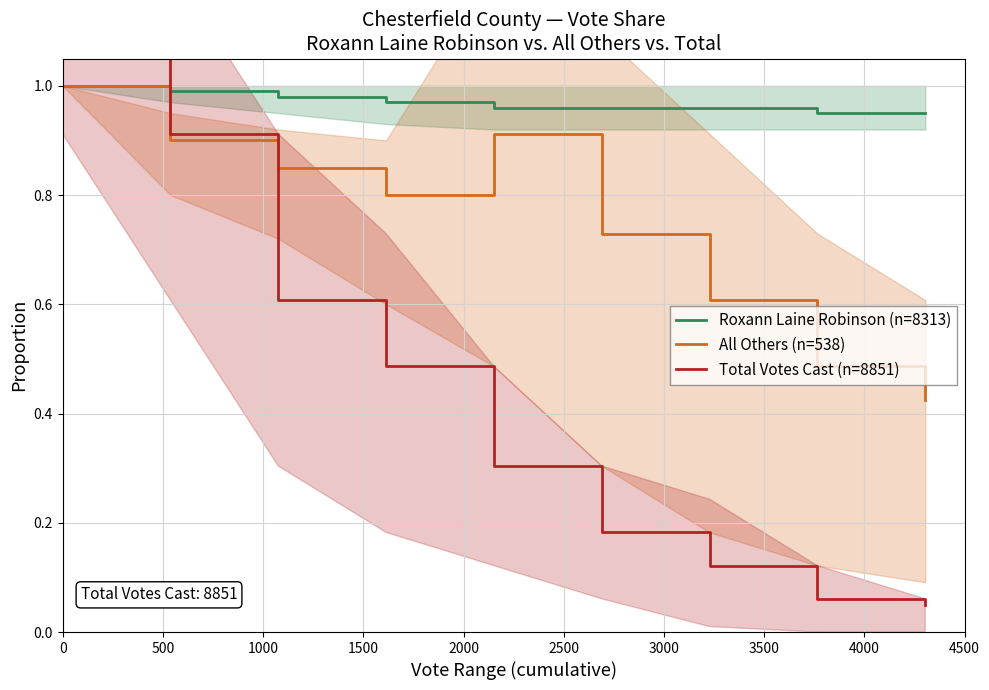

Count the number of categories in the chart.

9